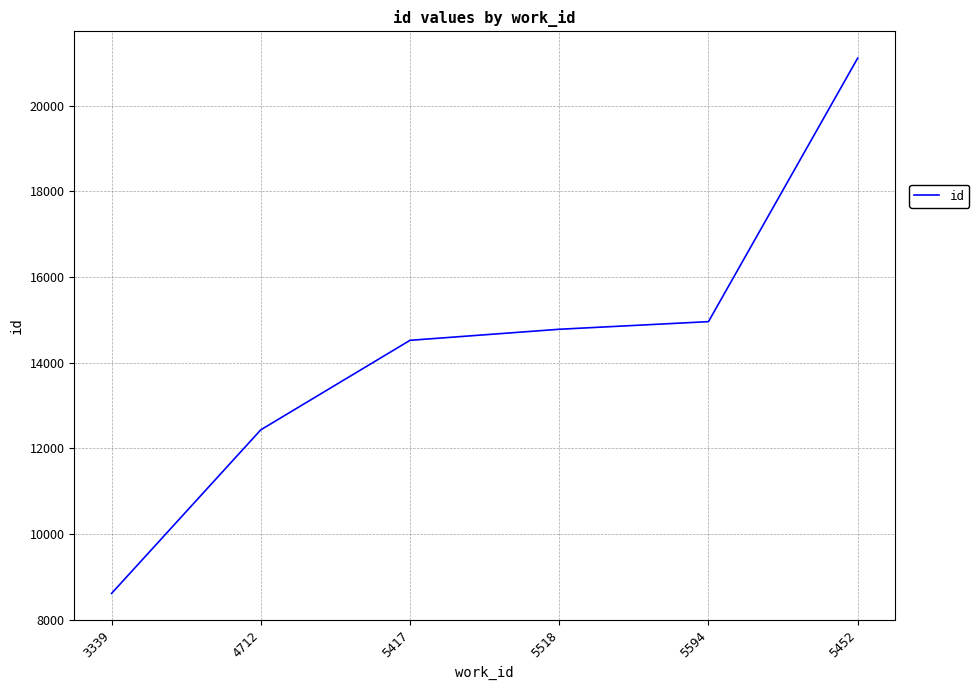

Approximately how many times larger is the value at 5452 compared to 4712?

1.7